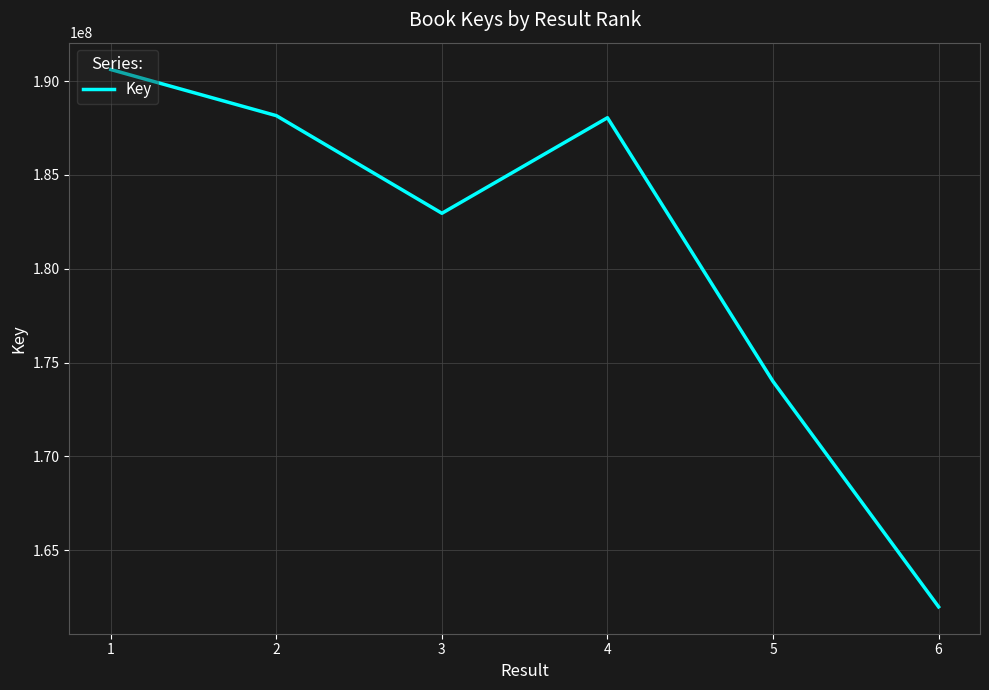

How many lines are shown in the chart?

1